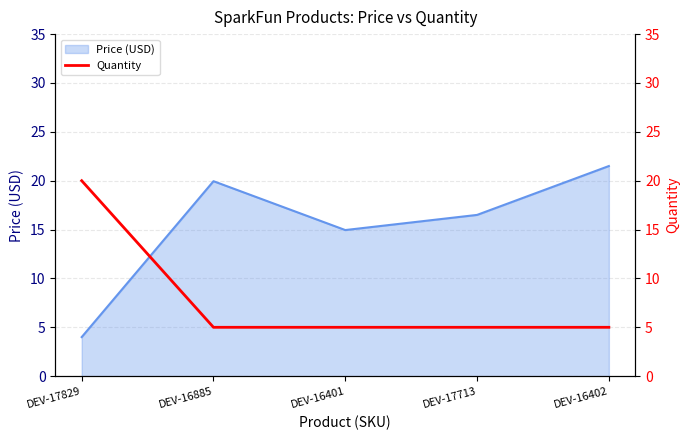

Approximately how many times larger is the value at DEV-16401 compared to DEV-16885?

1.0